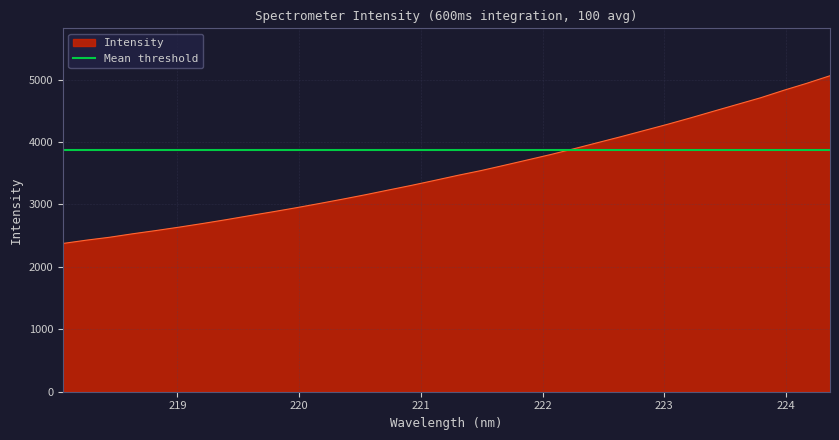

What is the label of the 12th point from the left?

220.1623